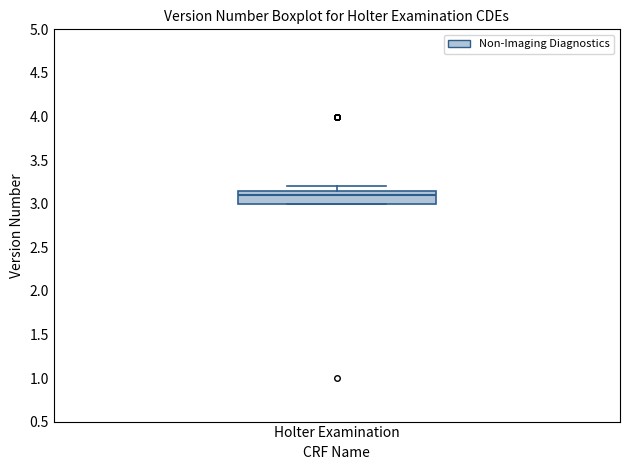

Read this box plot against the y-axis: the position of the median line, the range covered by the box, and the ends of both whiskers. The values are not printed on the chart, so give them approximately, as read against the axis.

median 3.10, box 3.00 to 3.15, whiskers 3.00 to 3.20